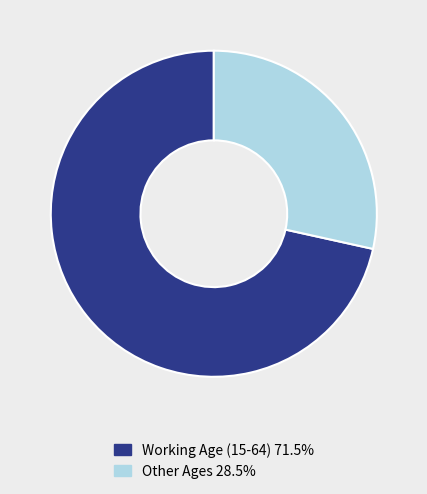

What is the ratio of the value at Working Age (15-64) 71.5% to the value at Other Ages 28.5%?

2.5